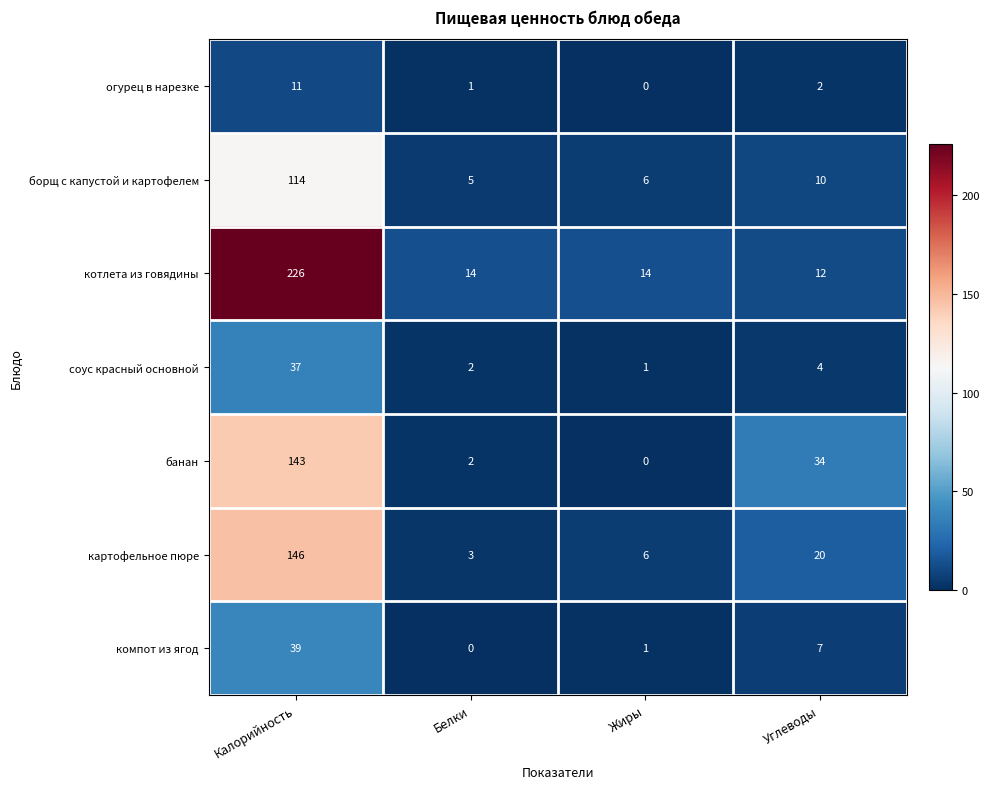

Count the number of data series in this chart.

7